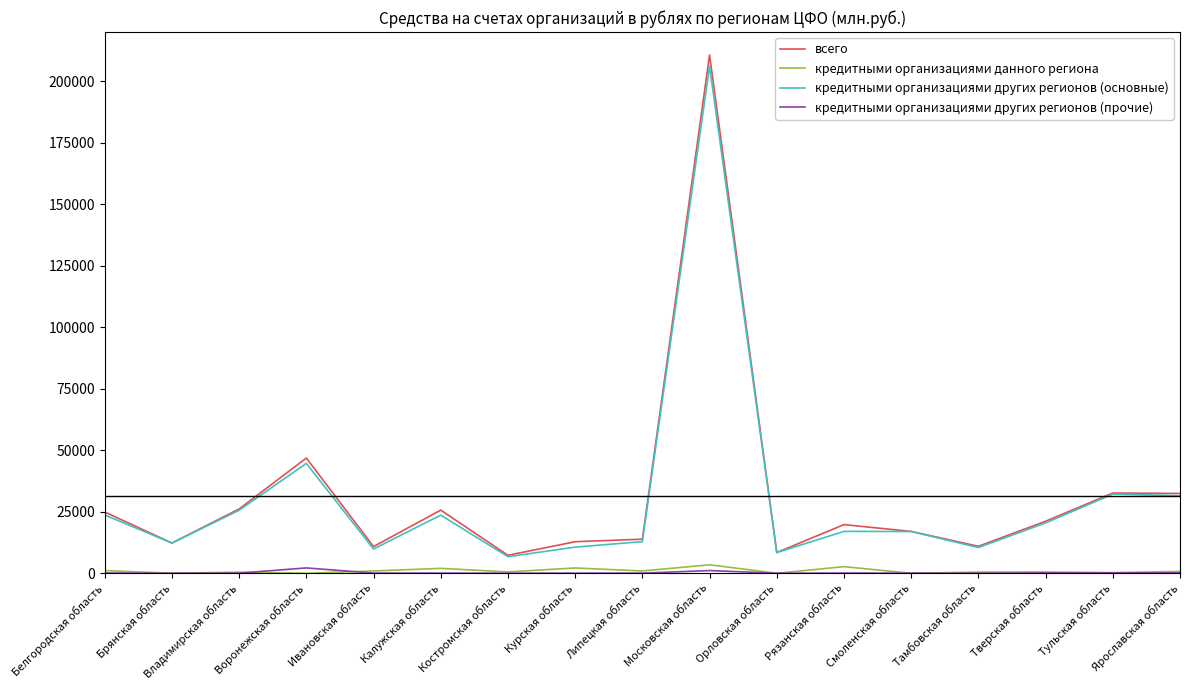

Is the value of всего at Смоленская область greater than the value of кредитными организациями других регионов (основные) at Тамбовская область?

Yes